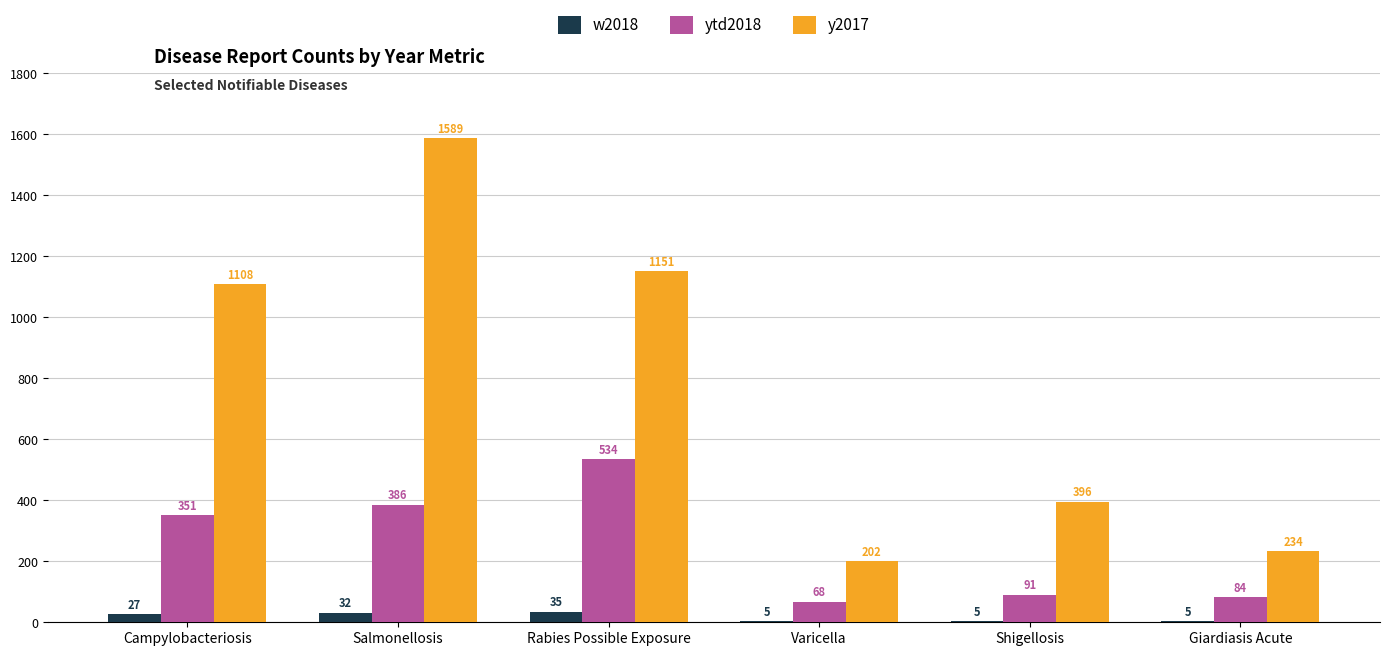

Between Shigellosis and Giardiasis Acute, which series saw the biggest shift?

y2017